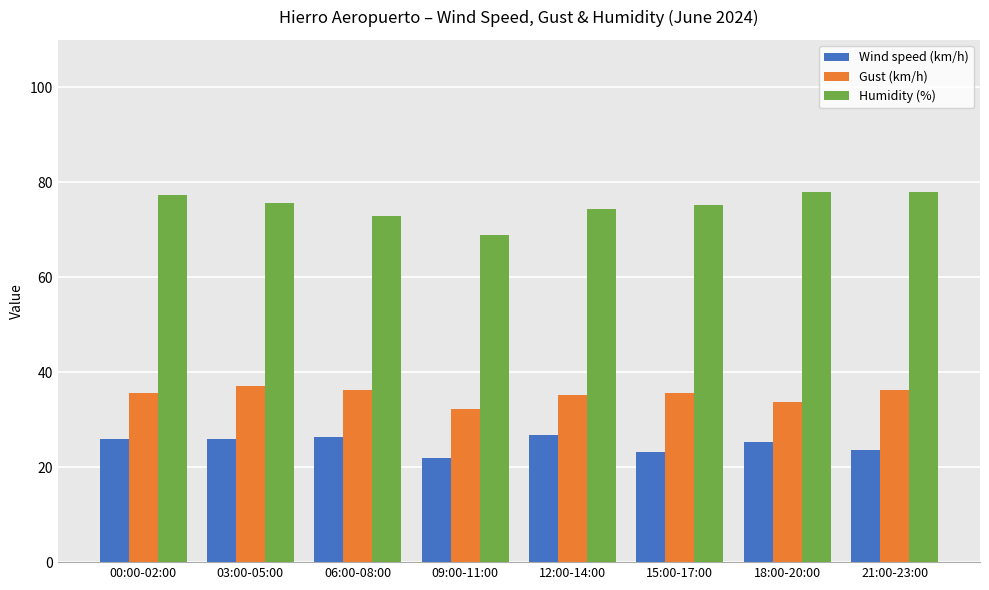

Which series has the largest total across all categories?

Humidity (%)